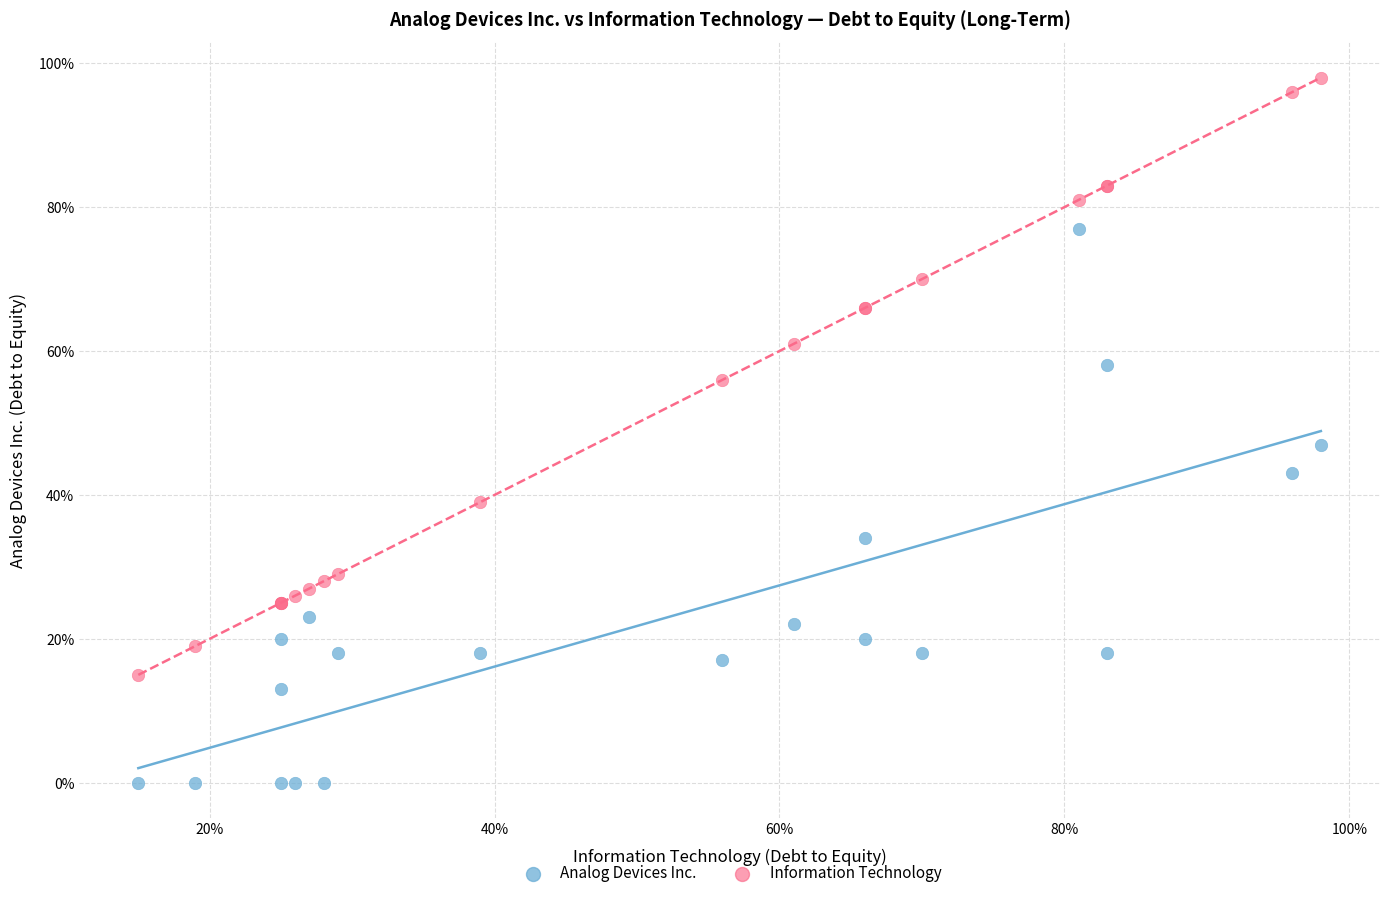

What are all the series names shown in the legend?

Analog Devices Inc., Information Technology